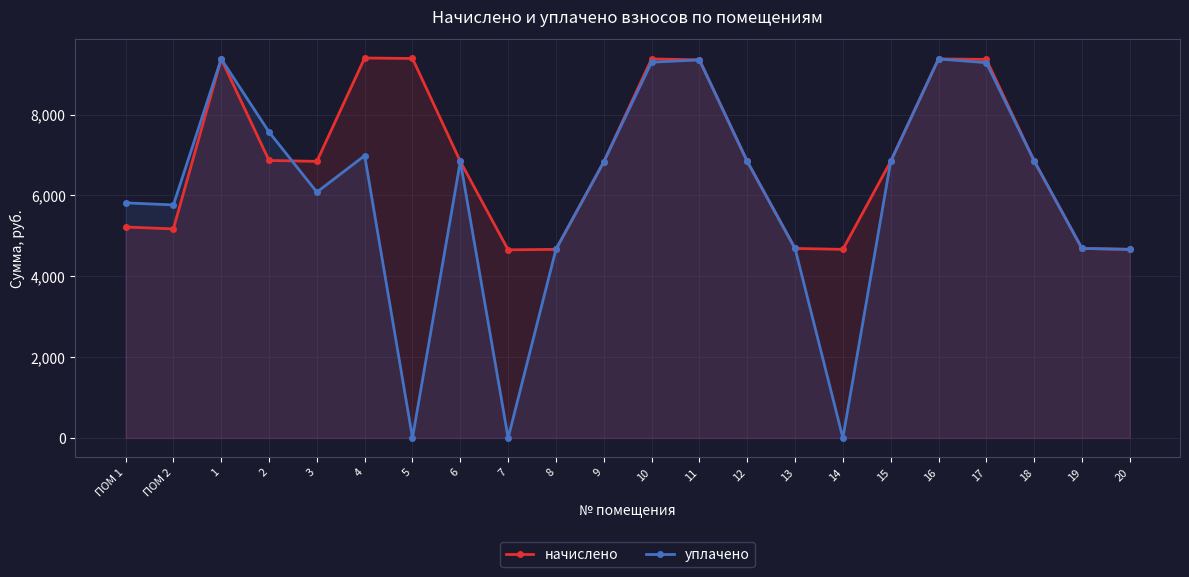

The value of начислено at 3 is 3873.9. True or false?

False